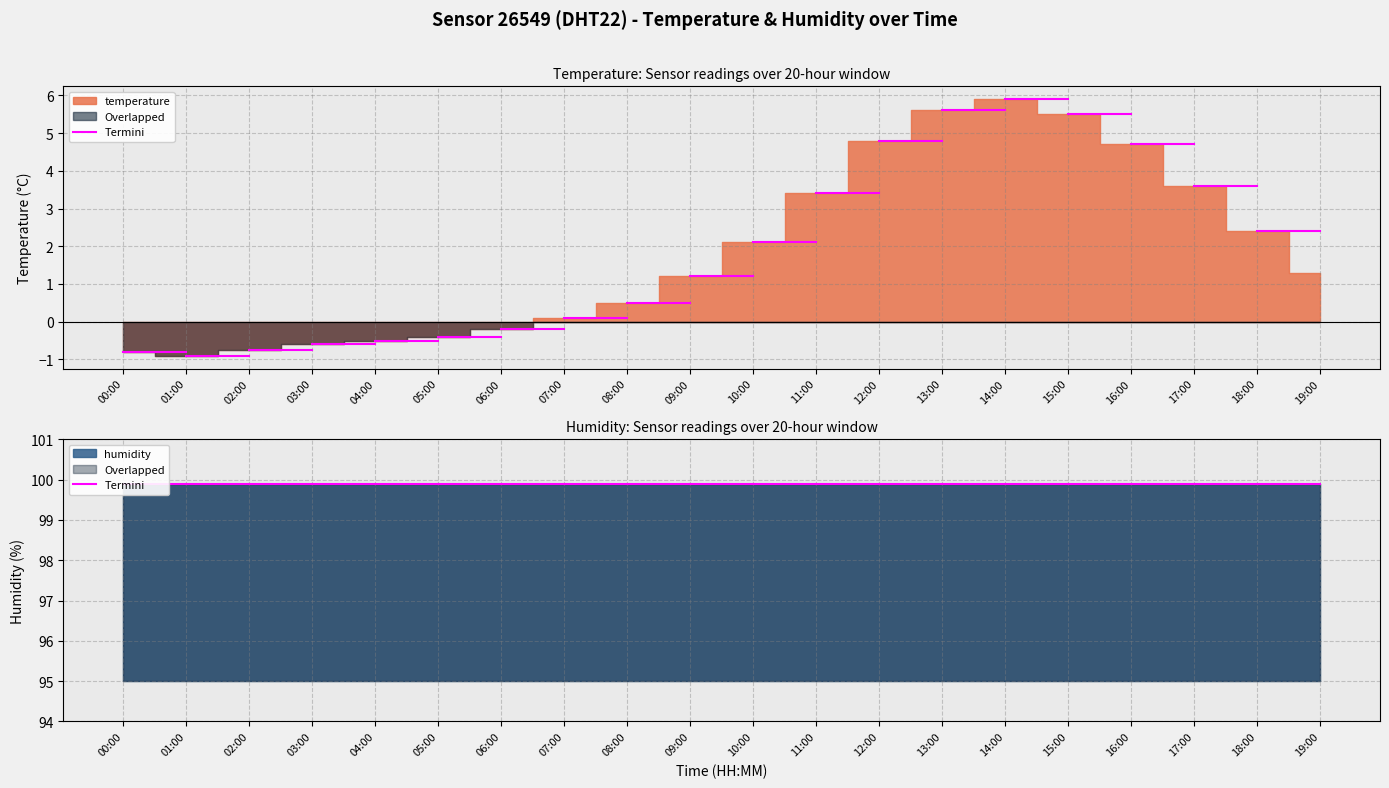

True or false: temperature has a value of 7.7 at 13:00.

False